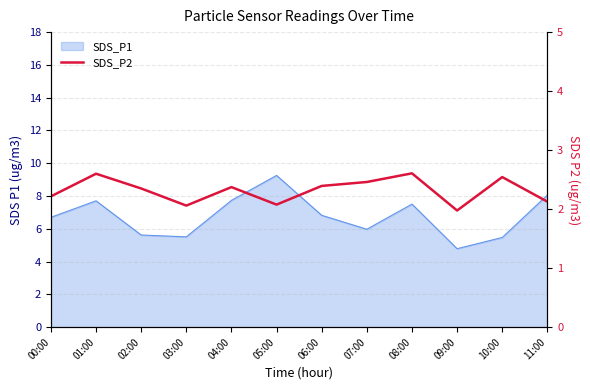

True or false: there are more than 2 points higher than both neighbors.

True